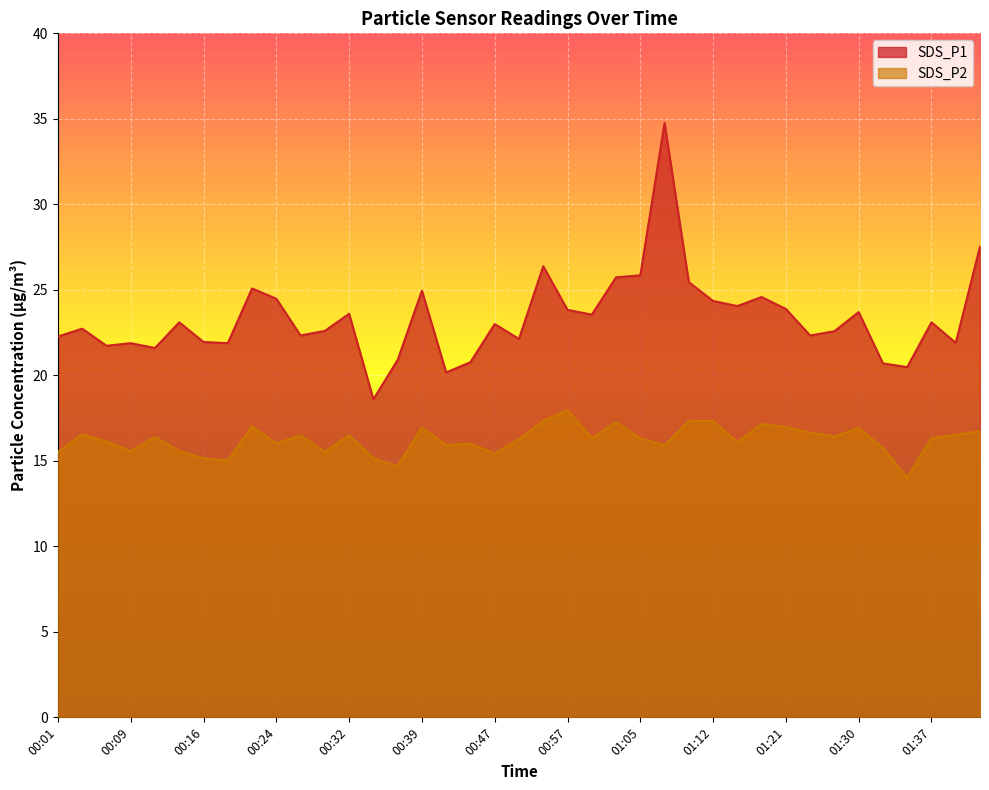

Between 01:00 and 00:37, which is larger?

01:00